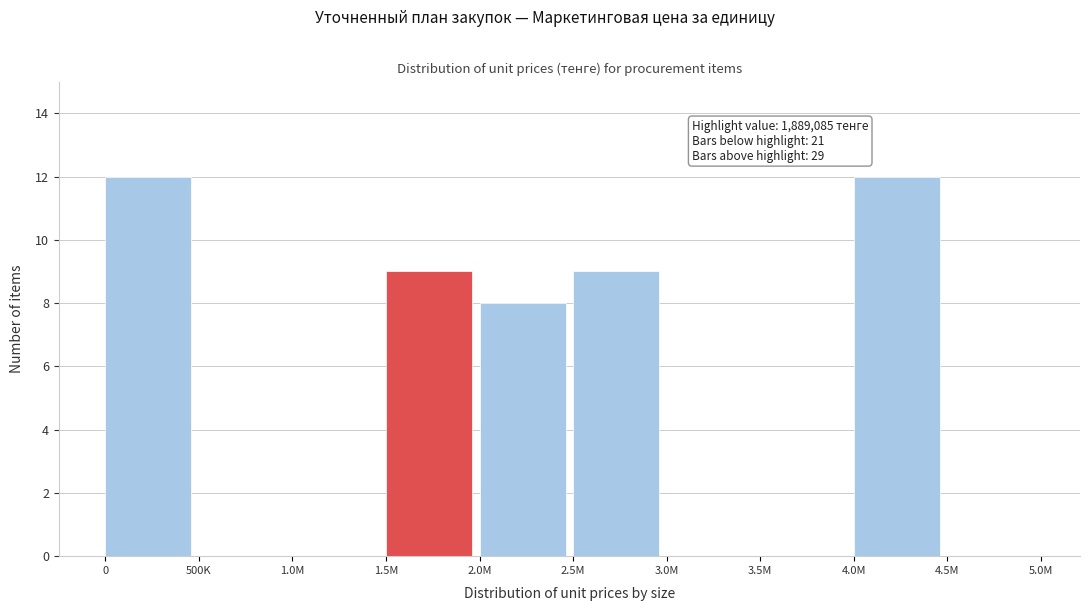

Reading right to left, transcribe all the data shown in this chart.

4.5M=0	4.0M=12	3.5M=0	3.0M=0	2.5M=9	2.0M=8	1.5M=9	1.0M=0	500K=0	0=12